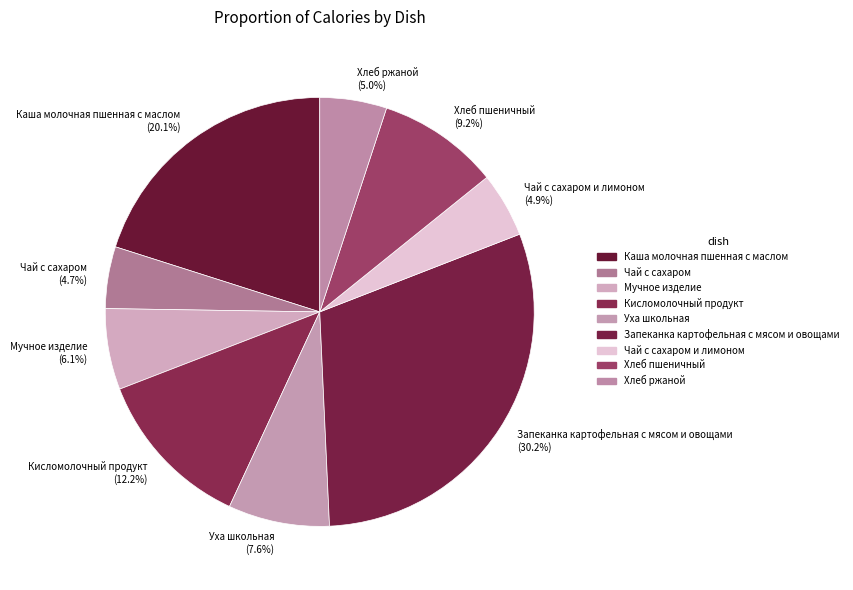

To the nearest percent, what portion does Чай с сахаром и лимоном represent?

5%